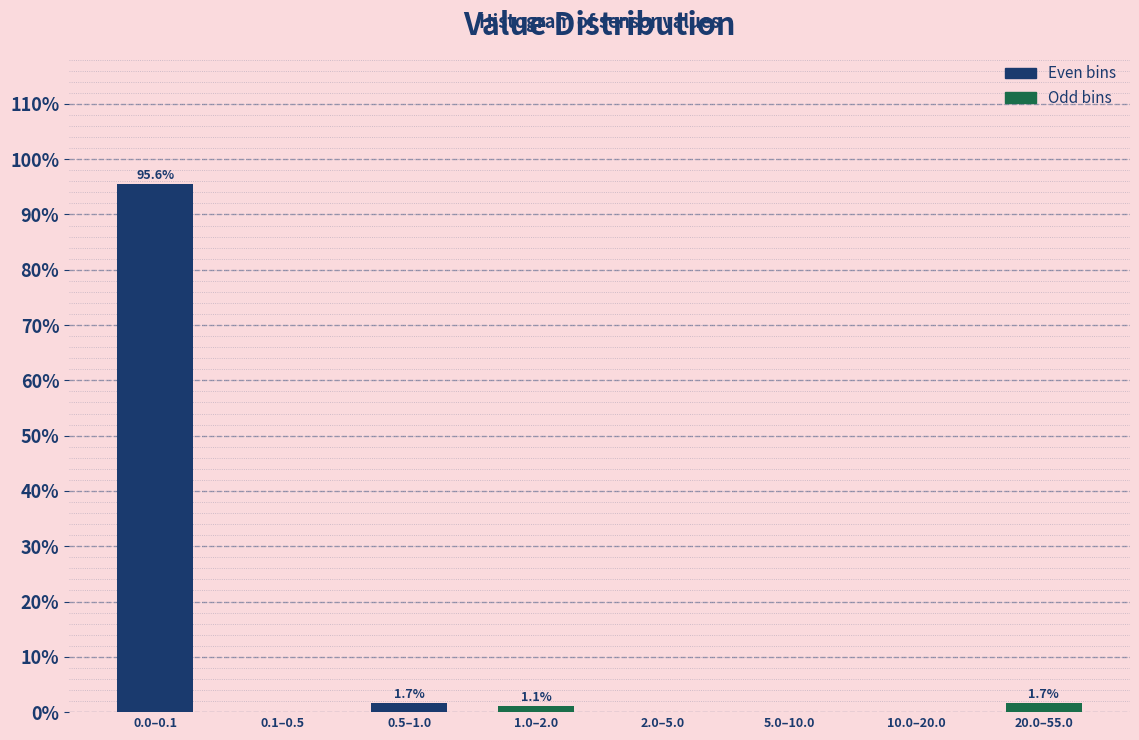

Reading right to left, what are all the values shown in this chart?

20.0–55.0=1.7	10.0–20.0=0.0	5.0–10.0=0.0	2.0–5.0=0.0	1.0–2.0=1.1	0.5–1.0=1.7	0.1–0.5=0.0	0.0–0.1=95.6